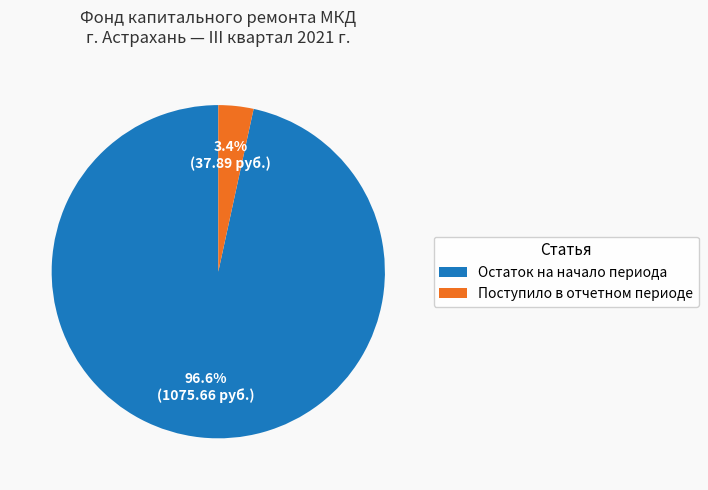

Which category has the smallest portion of the pie?

Поступило в отчетном периоде